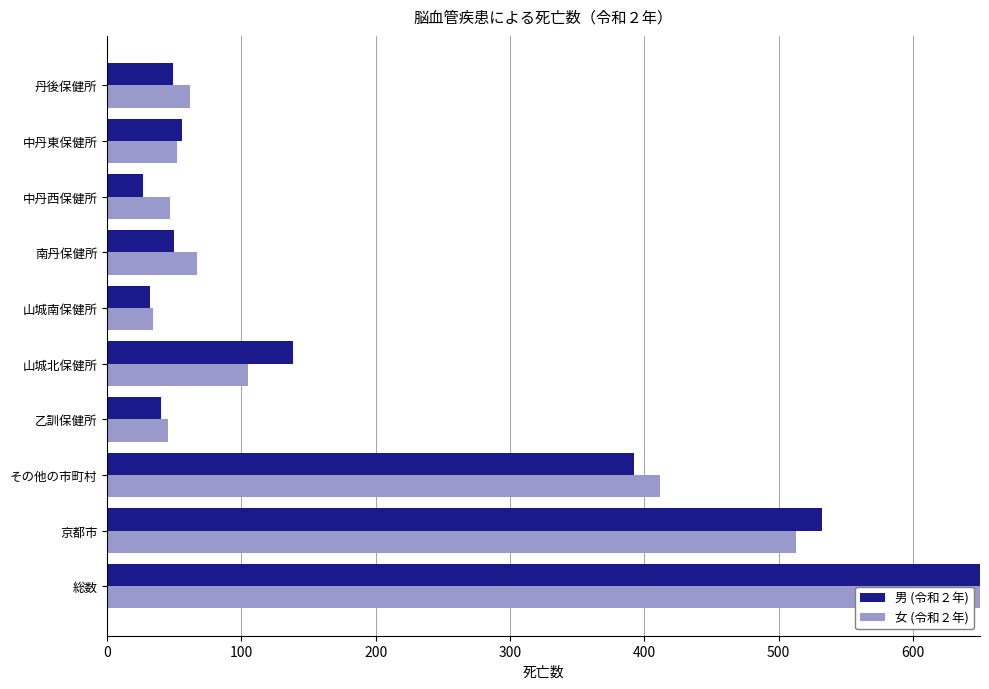

Does the chart contain stacked bars?

No